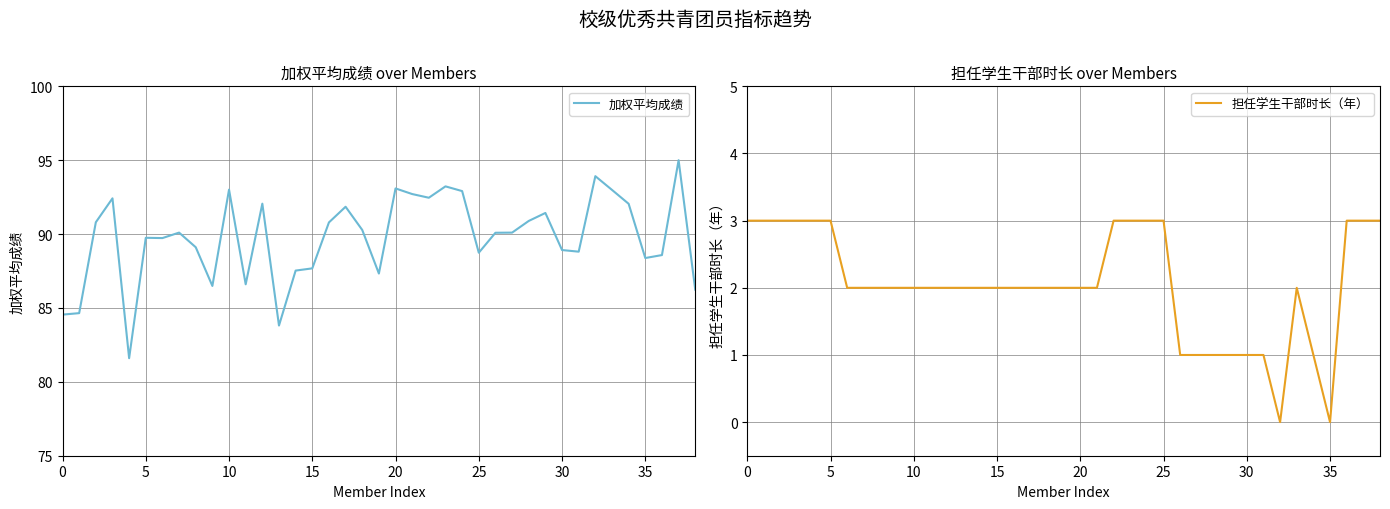

Does the chart display data point markers on the line(s)?

No